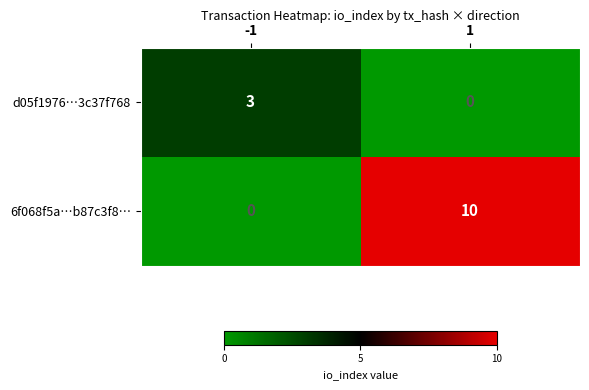

What is the difference between the 6f068f5a…b87c3f8… values at -1 and 1?

10